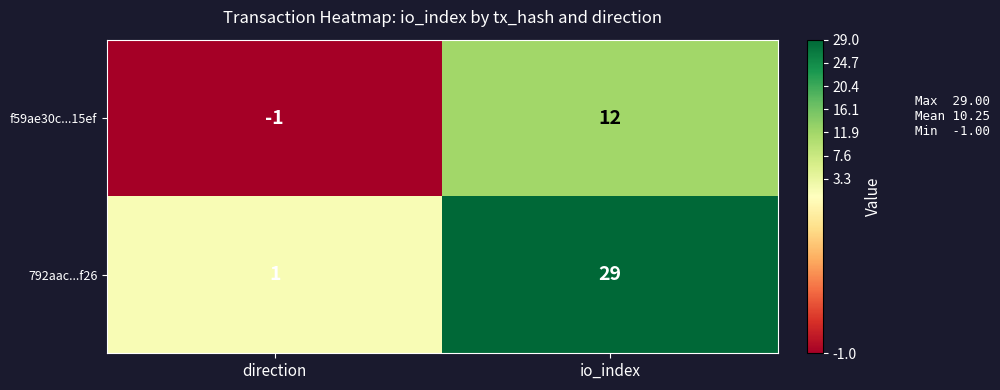

At which label is f59ae30c...15ef closest to 5?

direction